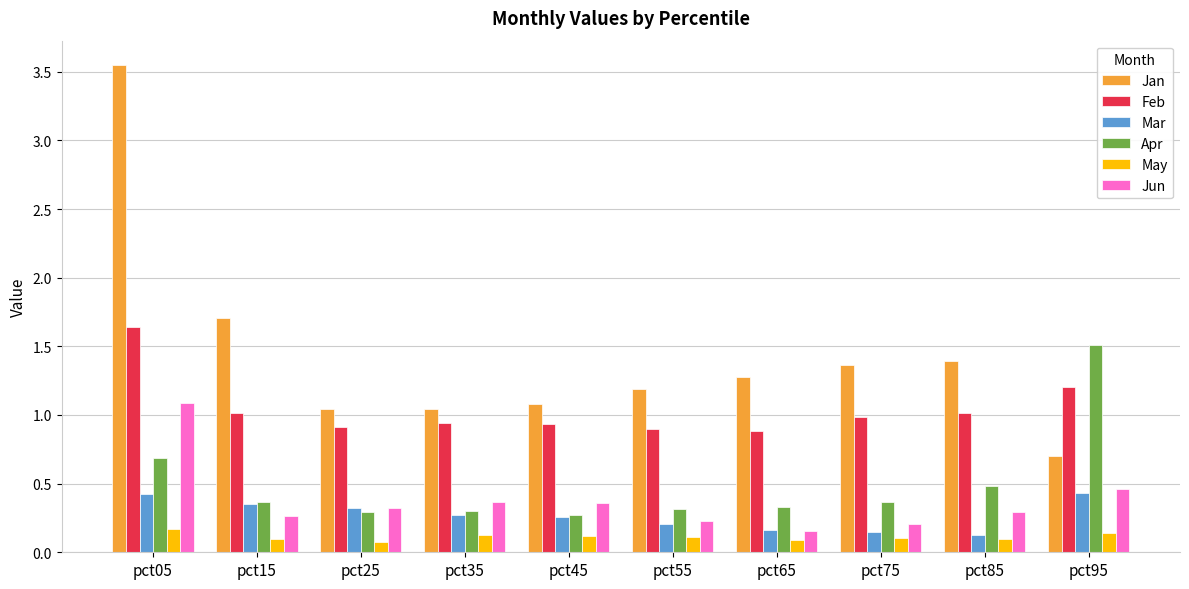

How many bars are there in each group?

6